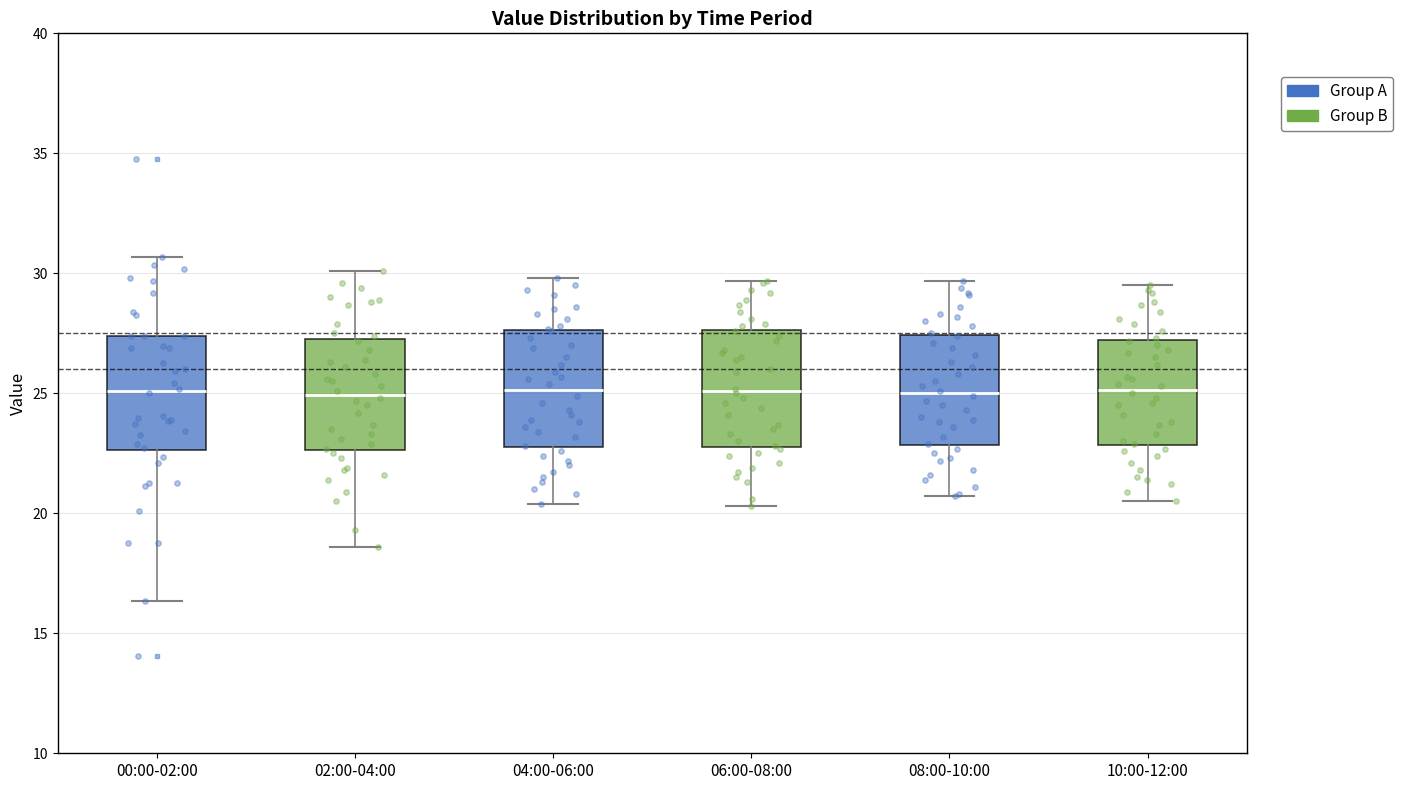

Where does the upper whisker of the box for 02:00-04:00 end on the y-axis? The values are not printed on the chart, so give them approximately, as read against the axis.

30.0